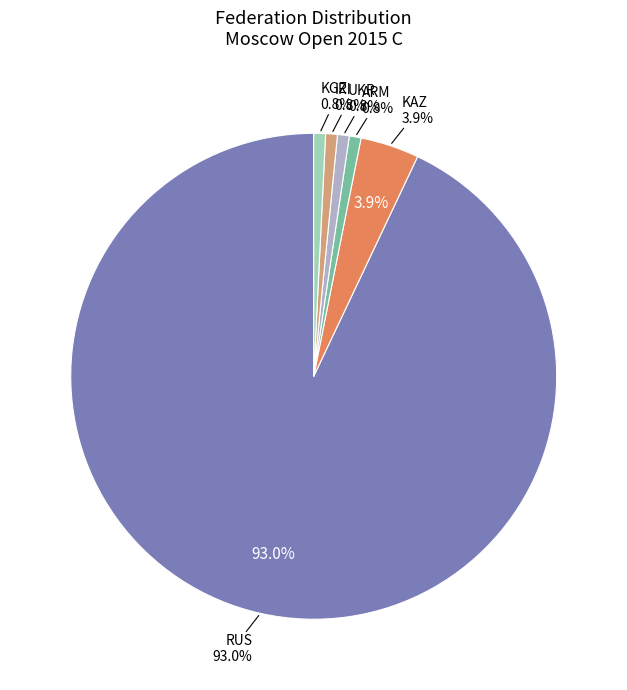

To the nearest percent, what percentage of the pie is IRI?

1%